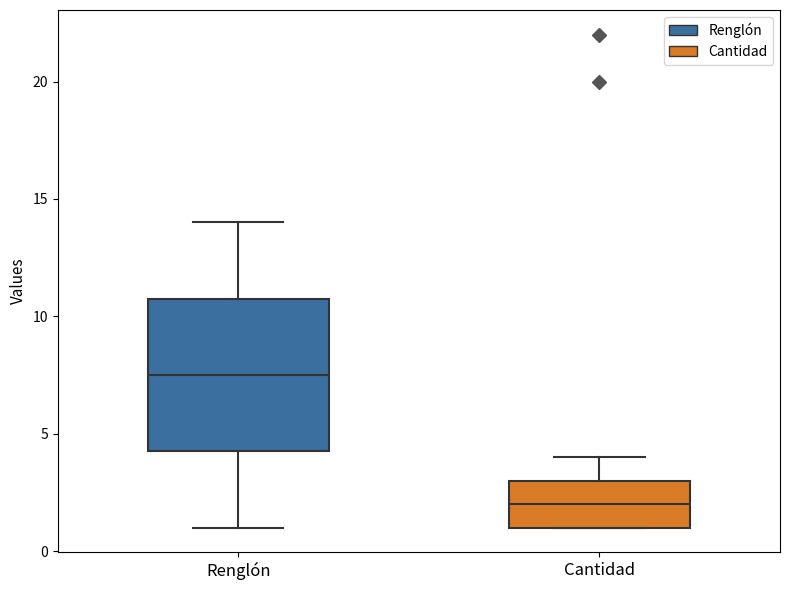

Reading left to right, read every box against the y-axis: the position of its median line, the range the box covers, and the ends of its whiskers. The values are not printed on the chart, so give them approximately, as read against the axis.

Renglón: median 7.5, box 4.5 to 11.0, whiskers 1.0 to 14.0
Cantidad: median 2.0, box 1.0 to 3.0, whiskers 1.0 to 4.0